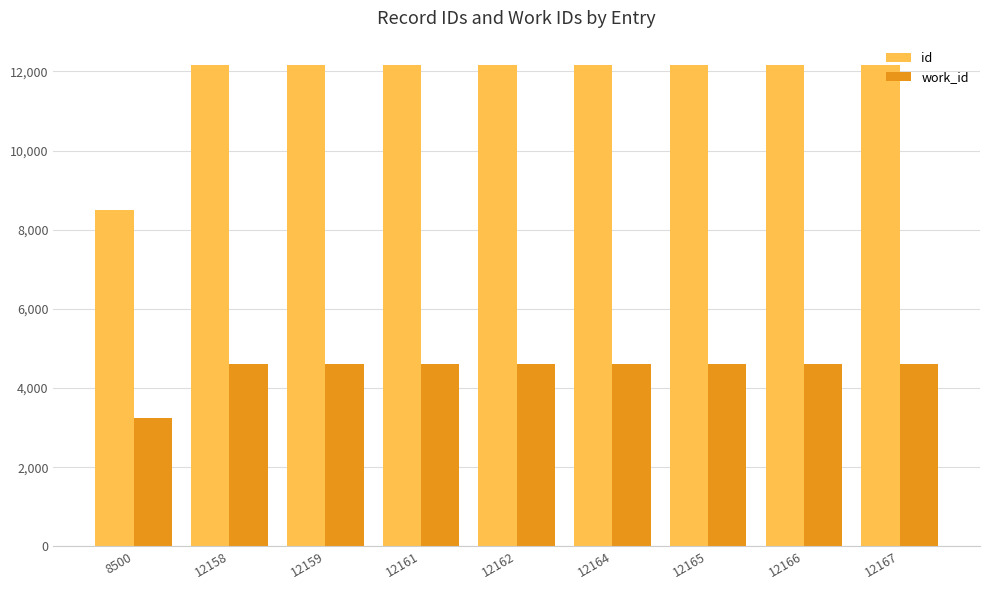

Rank the series at 12164 from lowest to highest value.

work_id, id